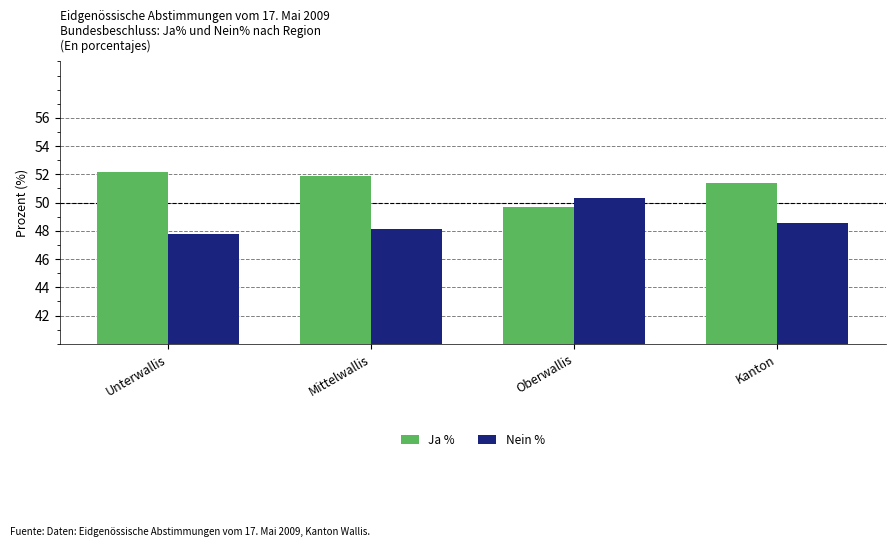

Read the Ja % value at Oberwallis.

49.7